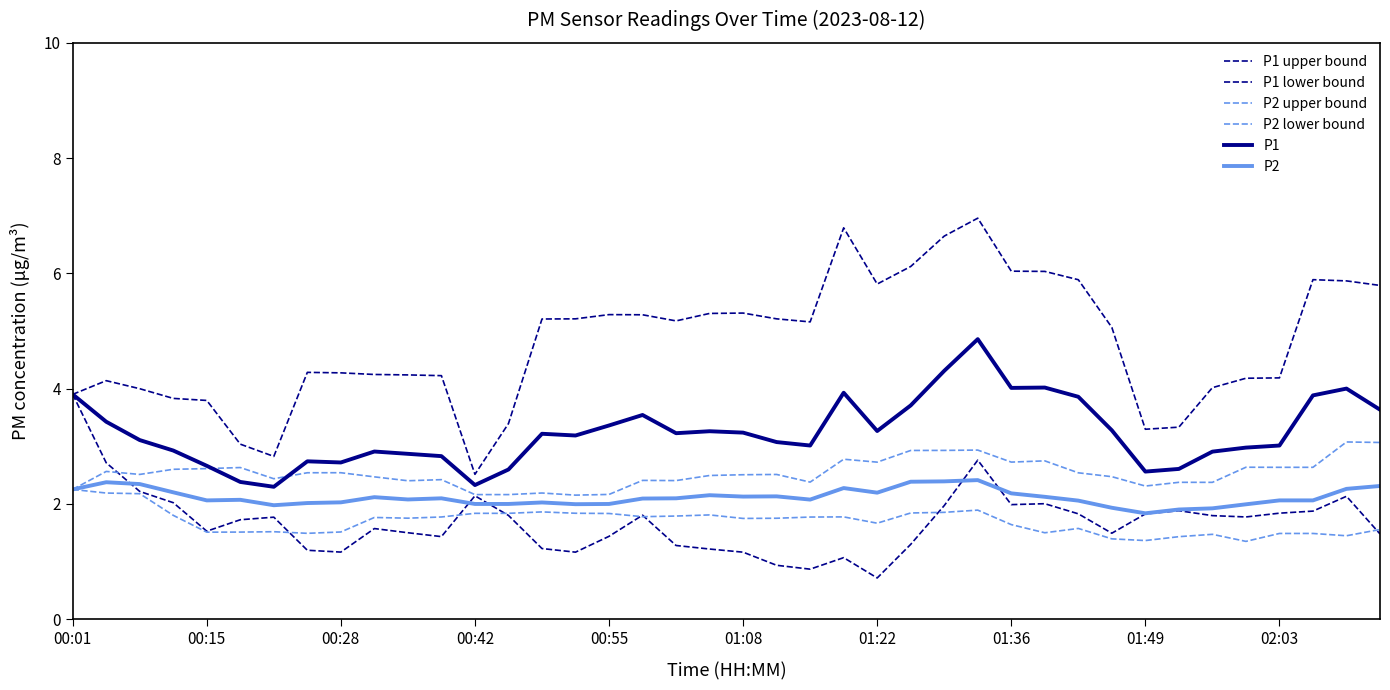

What is the minimum value shown in the chart?

0.7